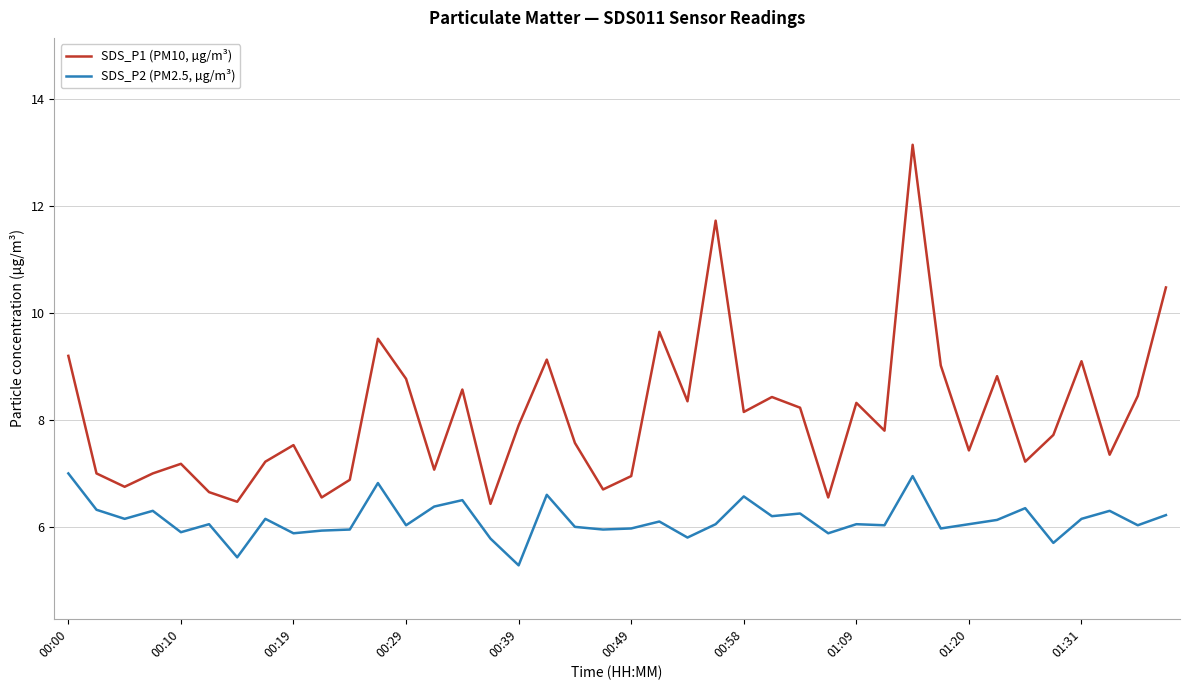

What are all the series names shown in the legend?

SDS_P1 (PM10, µg/m³), SDS_P2 (PM2.5, µg/m³)